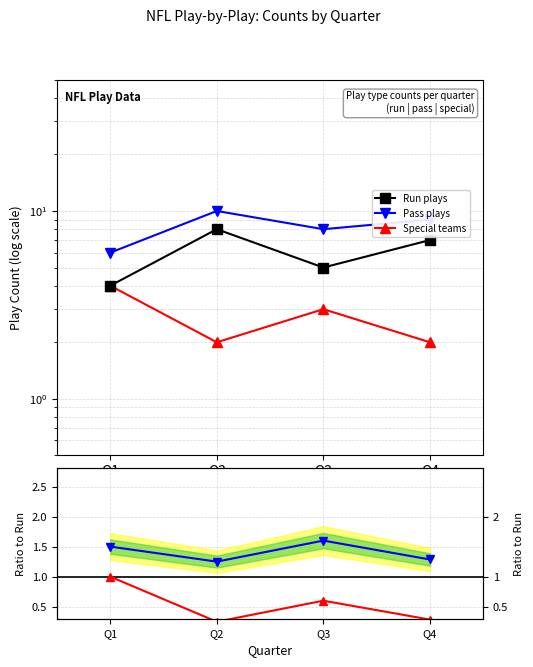

Which has a higher value, Q2 or Q3?

Q2